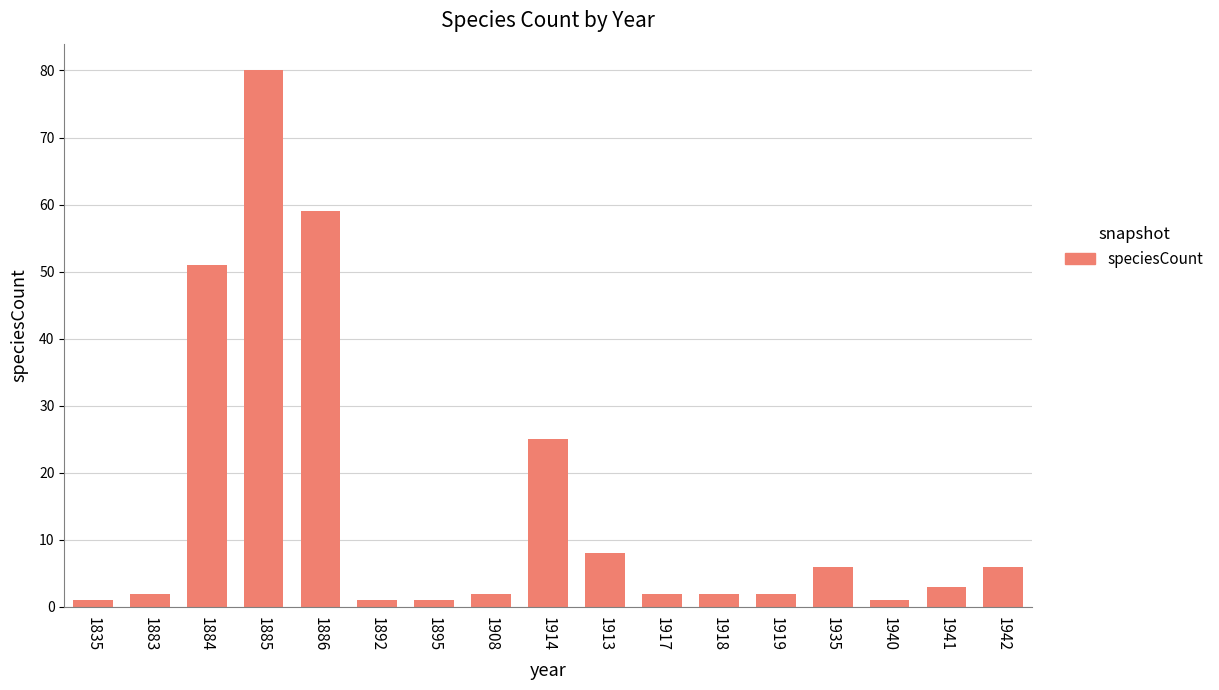

What is the difference between the maximum and minimum values?

79